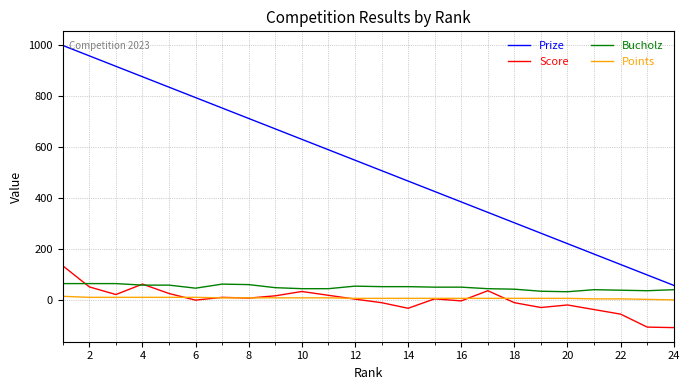

How many lines are shown in the chart?

4